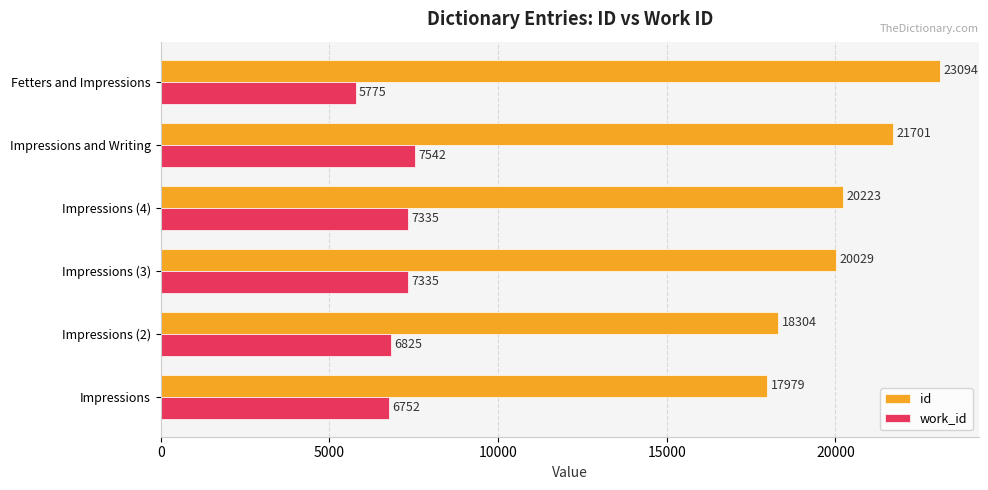

Where is id nearest to the value 20536?

Impressions (4)